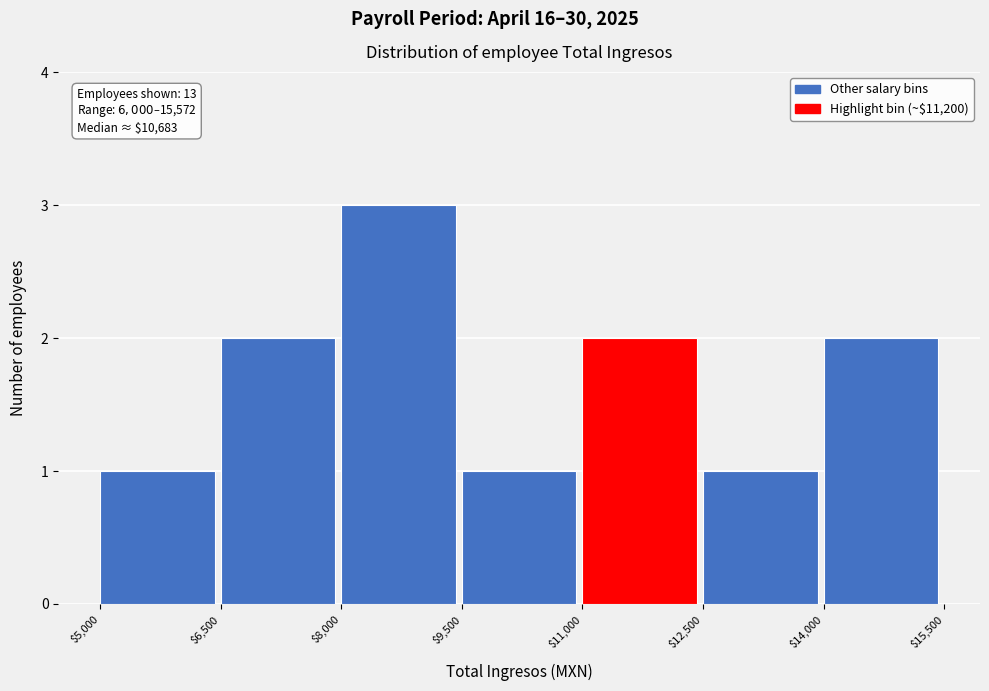

Over which range of the x-axis is the bar tallest?

$8,000 to $9,500